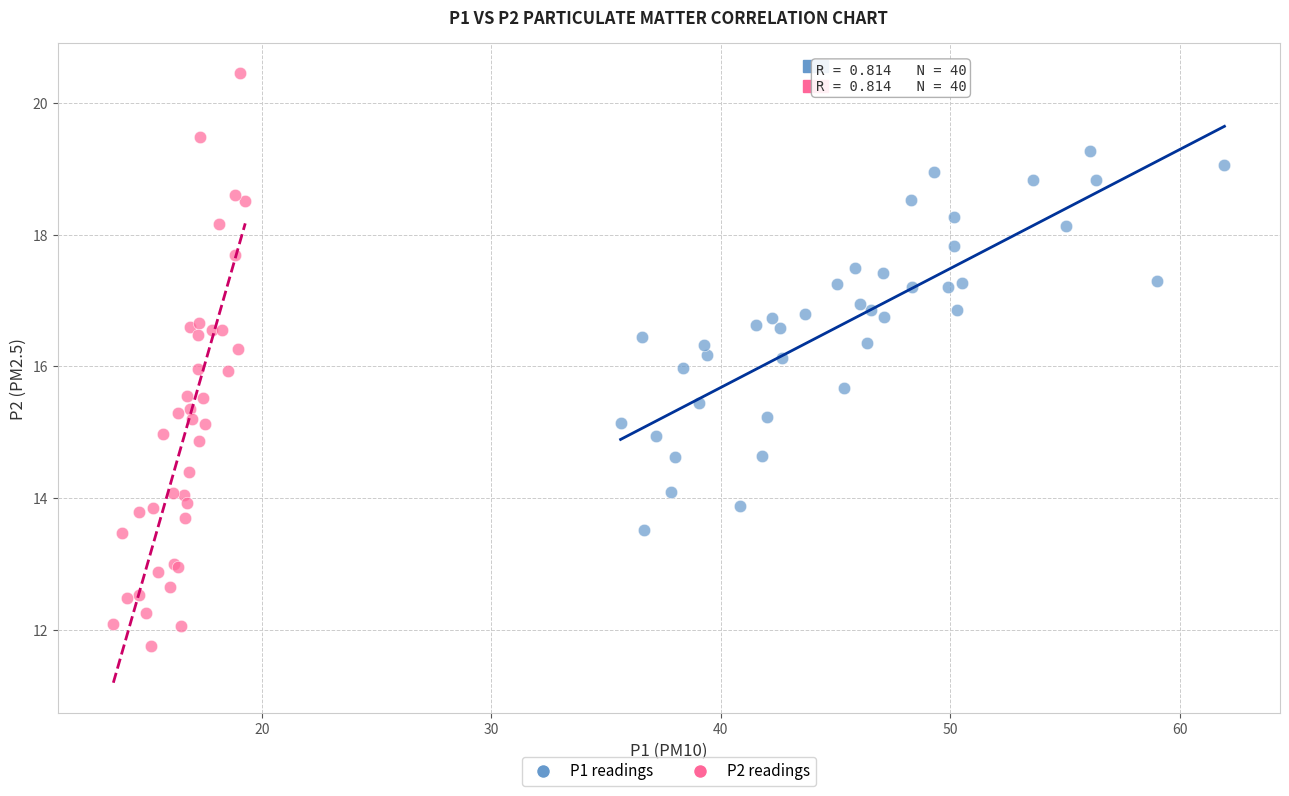

Which series contains the lowest Y value?

P2 readings